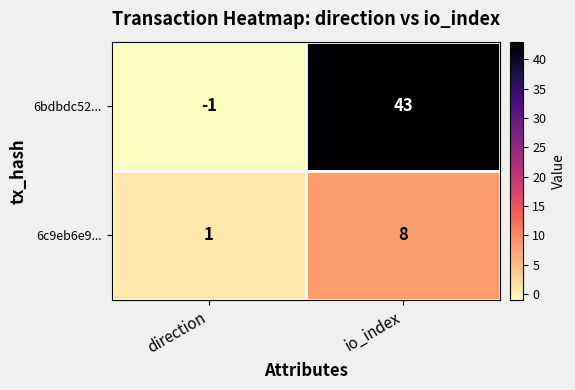

Which series changed the most between direction and io_index?

6bdbdc52...